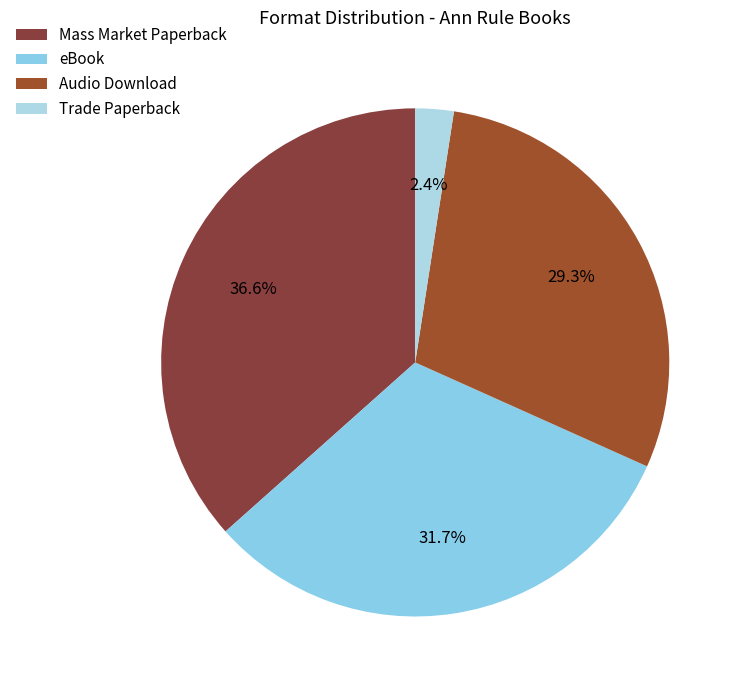

Do eBook and Audio Download together represent more than half of the pie?

Yes